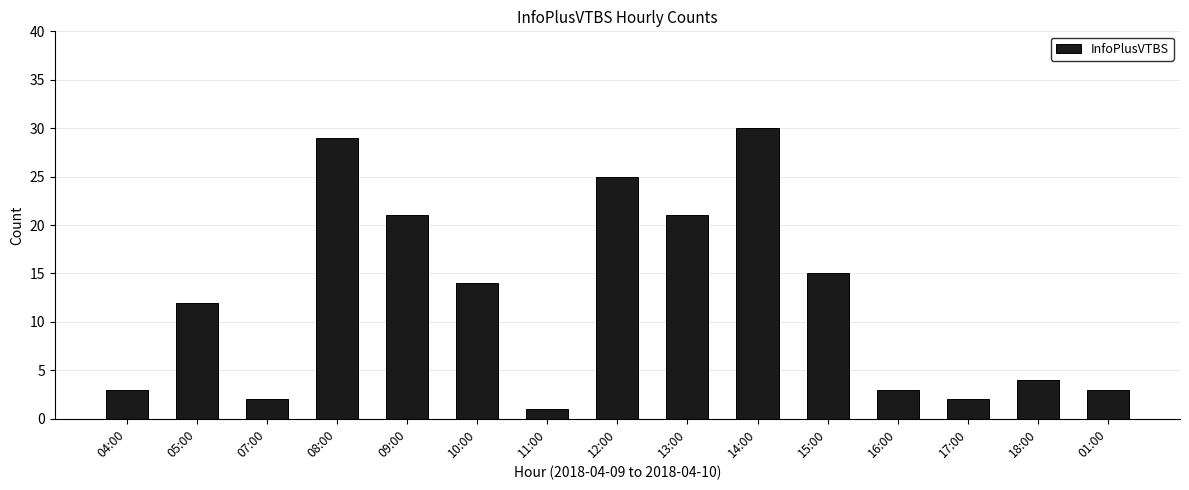

What is the sum of all values?

185